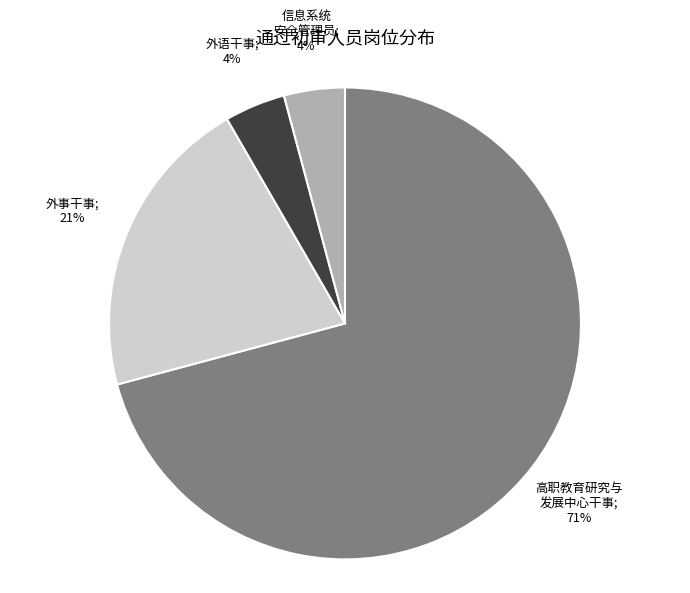

How many slices are in this pie chart?

4